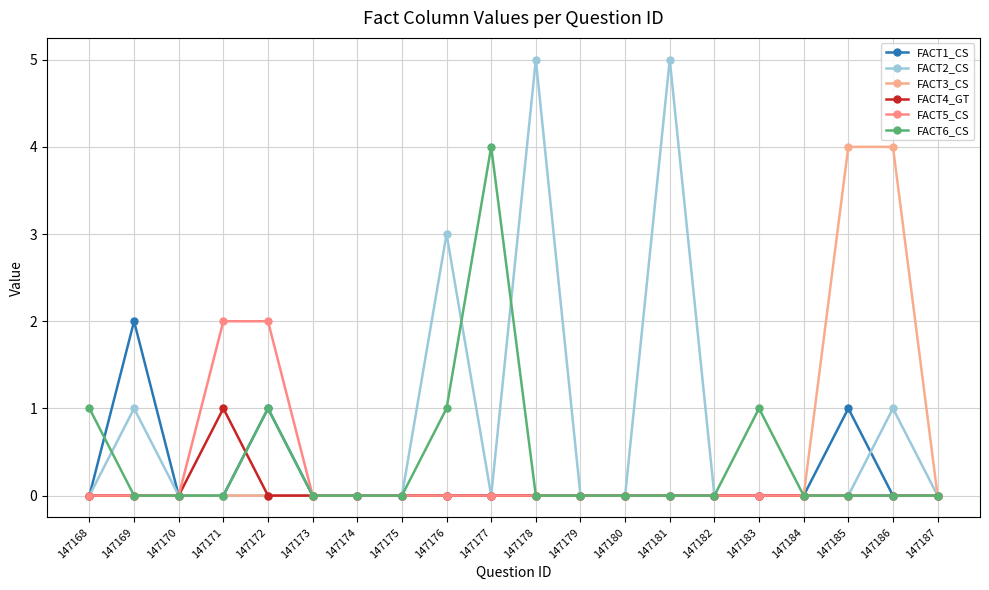

Reading left to right, transcribe all the data shown in this chart.

FACT1_CS: 0	2	0	0	1	0	0	0	0	0	0	0	0	0	0	0	0	1	0	0
FACT2_CS: 0	1	0	0	0	0	0	0	3	0	5	0	0	5	0	0	0	0	1	0
FACT3_CS: 0	0	0	0	0	0	0	0	0	0	0	0	0	0	0	0	0	4	4	0
FACT4_GT: 0	0	0	1	0	0	0	0	0	0	0	0	0	0	0	0	0	0	0	0
FACT5_CS: 0	0	0	2	2	0	0	0	0	0	0	0	0	0	0	0	0	0	0	0
FACT6_CS: 1	0	0	0	1	0	0	0	1	4	0	0	0	0	0	1	0	0	0	0